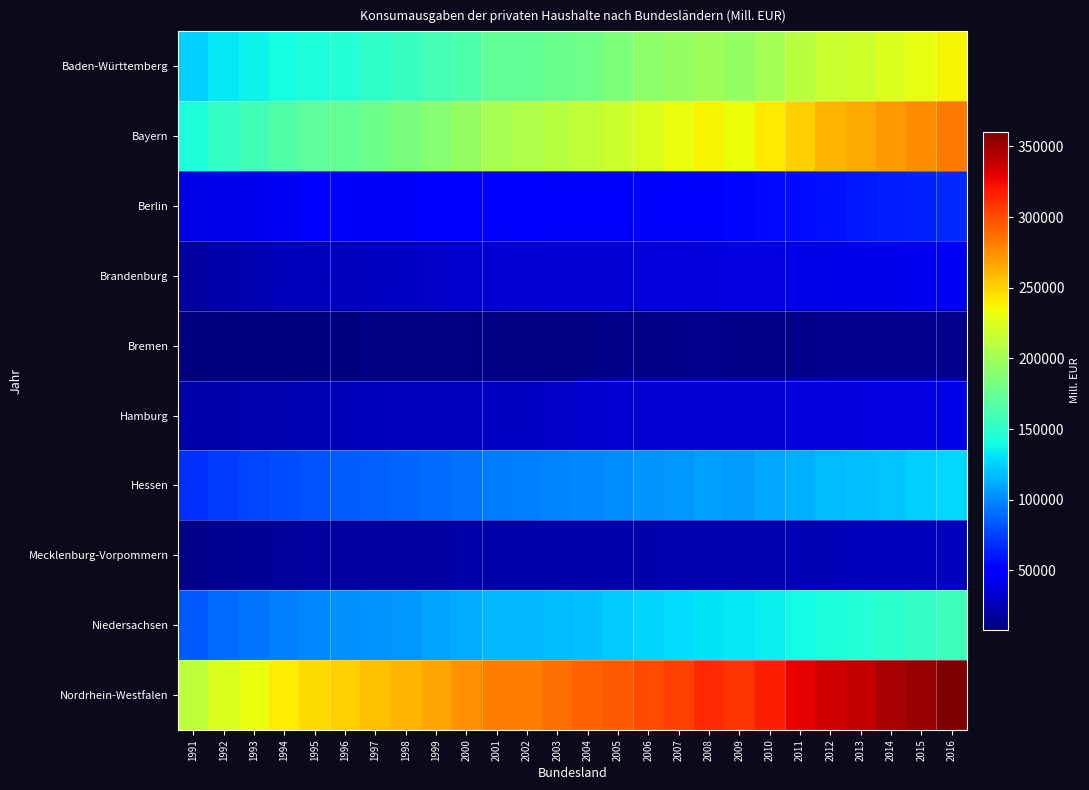

How many distinct data groups are displayed?

10